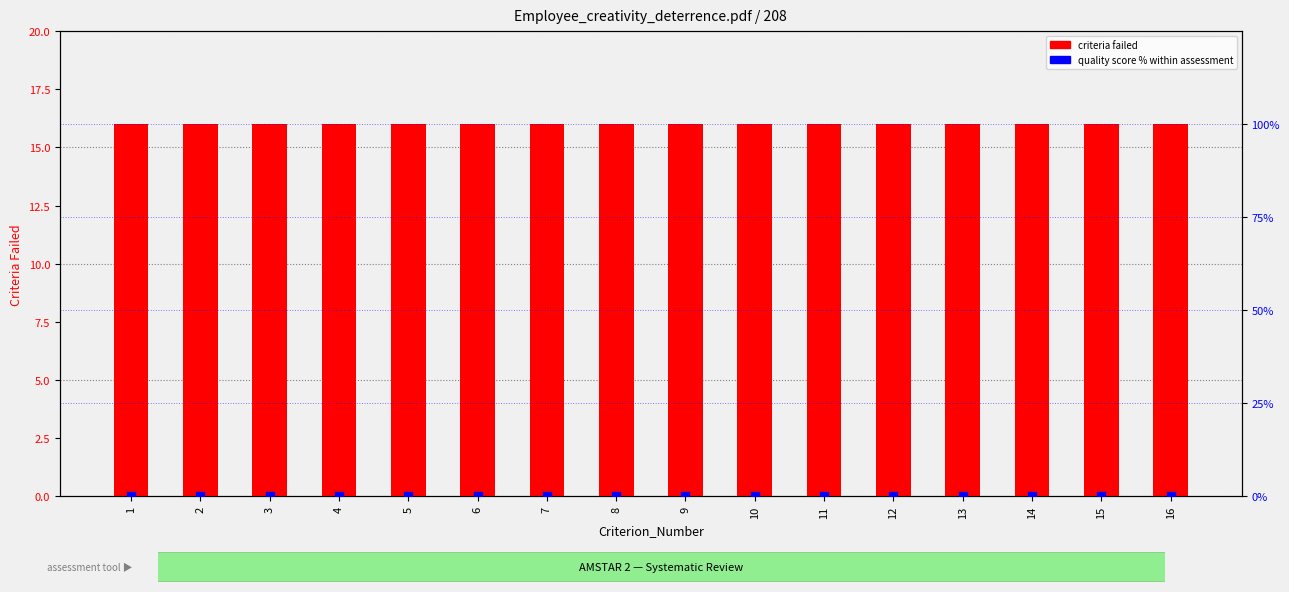

Is the value of quality score % at 8 greater than the value of criteria failed at 10?

No